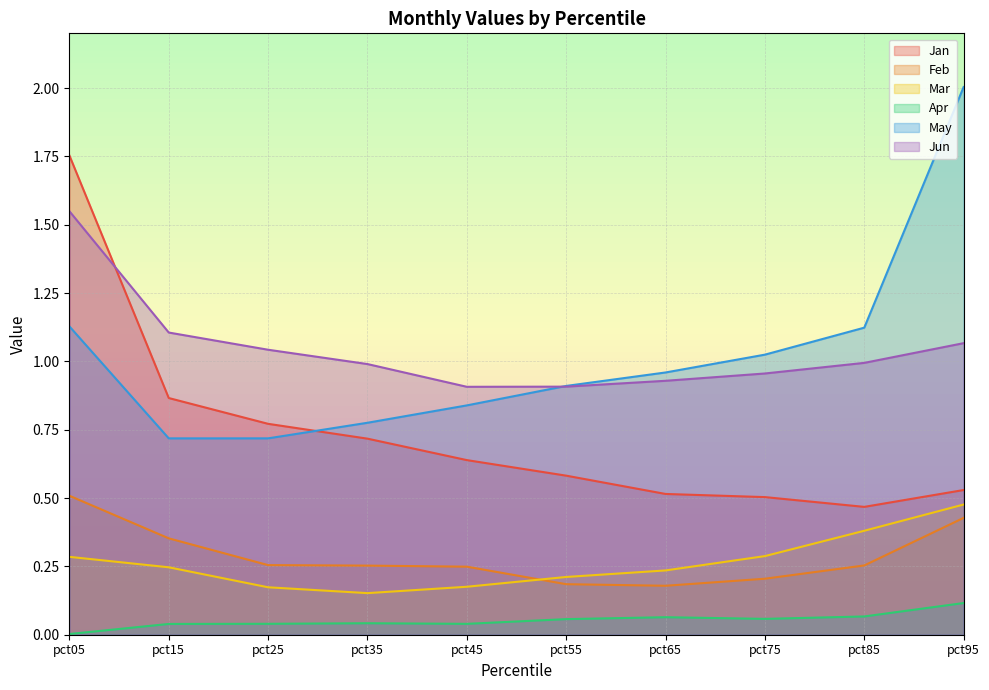

Reading right to left, extract all data points from this chart.

Jan: pct95=0.5	pct85=0.5	pct75=0.5	pct65=0.5	pct55=0.6	pct45=0.6	pct35=0.7	pct25=0.8	pct15=0.9	pct05=1.8
Feb: pct95=0.4	pct85=0.3	pct75=0.2	pct65=0.2	pct55=0.2	pct45=0.2	pct35=0.3	pct25=0.3	pct15=0.4	pct05=0.5
Mar: pct95=0.5	pct85=0.4	pct75=0.3	pct65=0.2	pct55=0.2	pct45=0.2	pct35=0.2	pct25=0.2	pct15=0.2	pct05=0.3
Apr: pct95=0.1	pct85=0.1	pct75=0.1	pct65=0.1	pct55=0.1	pct45=0.0	pct35=0.0	pct25=0.0	pct15=0.0	pct05=0.0
May: pct95=2.0	pct85=1.1	pct75=1.0	pct65=1.0	pct55=0.9	pct45=0.8	pct35=0.8	pct25=0.7	pct15=0.7	pct05=1.1
Jun: pct95=1.1	pct85=1.0	pct75=1.0	pct65=0.9	pct55=0.9	pct45=0.9	pct35=1.0	pct25=1.0	pct15=1.1	pct05=1.5